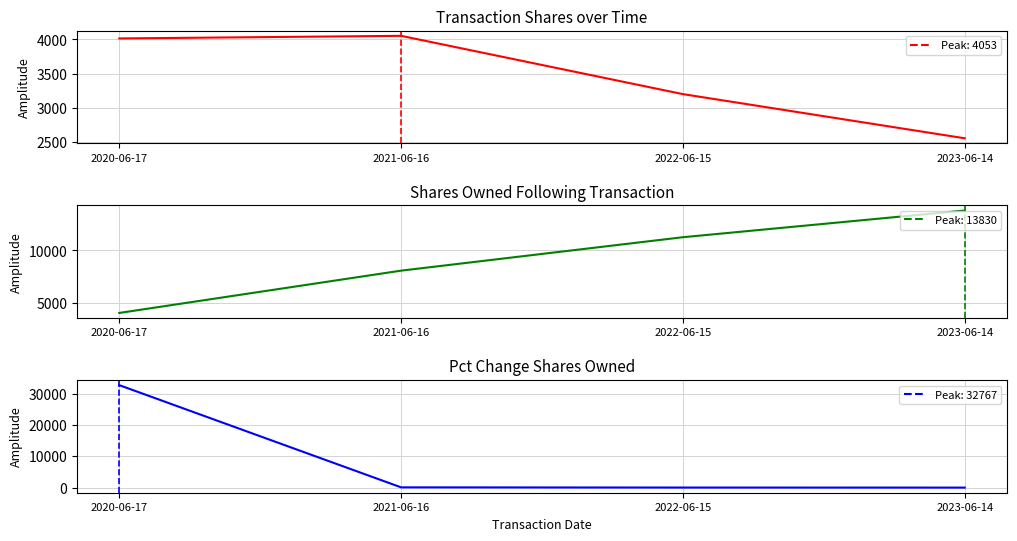

Is the value of transactionShares at 2021-06-16 greater than the value of sharesOwnedFollowingTransaction at 2022-06-15?

No